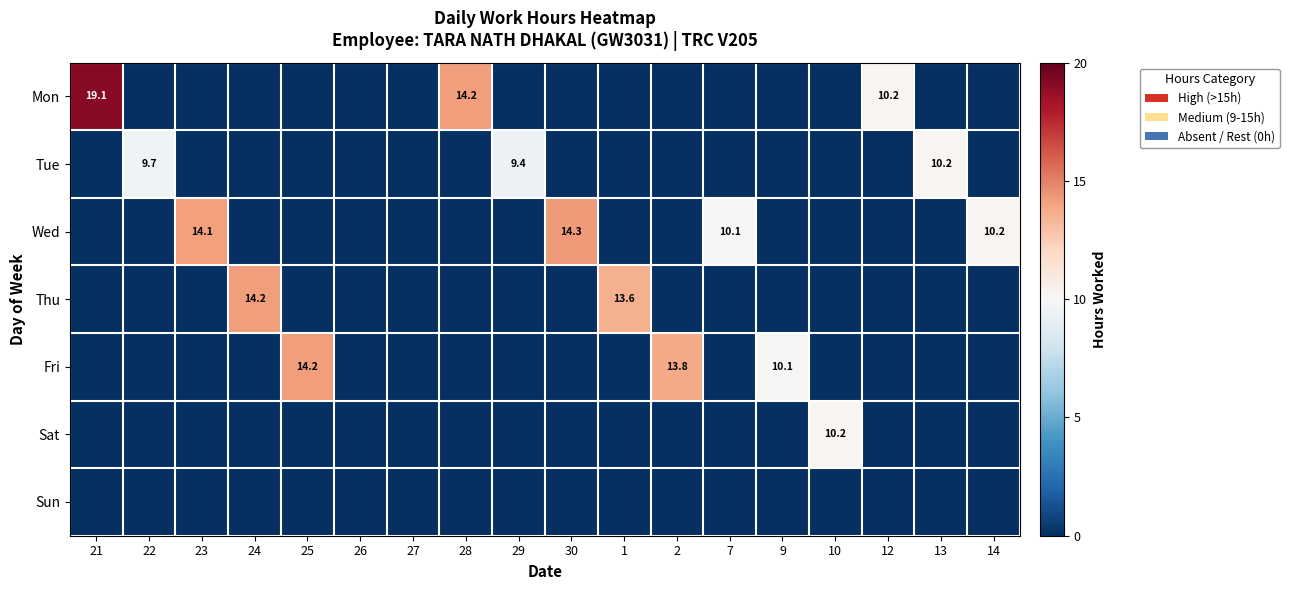

How many distinct data groups are displayed?

7